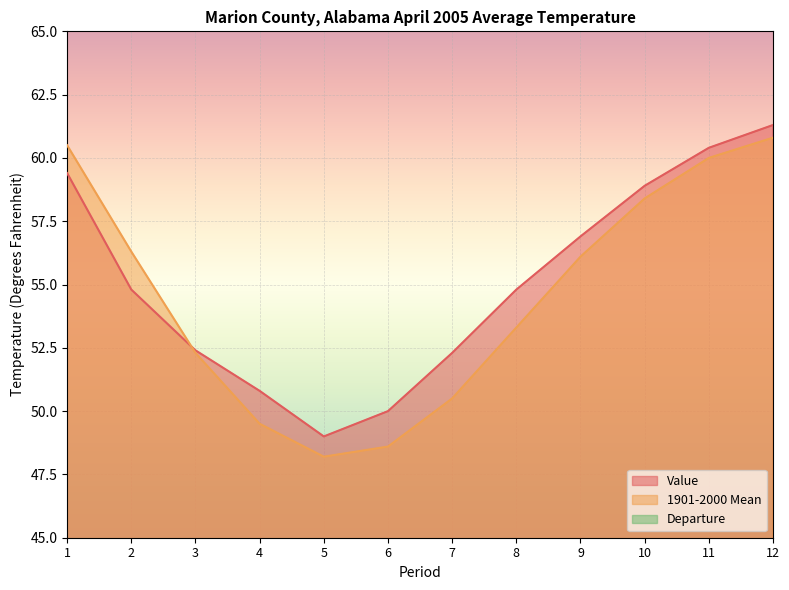

Rank the series by their maximum value, from lowest to highest.

Departure, 1901-2000 Mean, Value